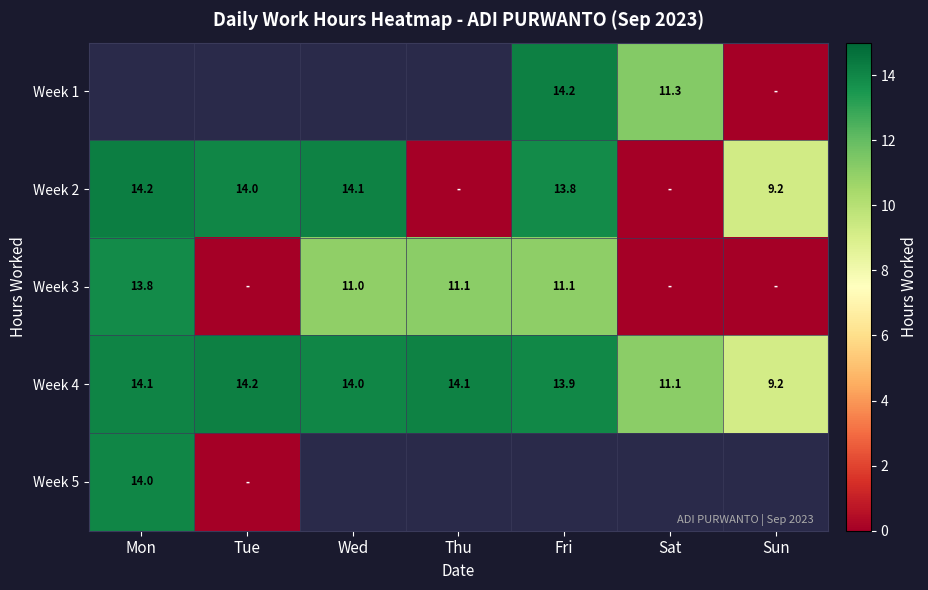

True or false: Week 4 has a value of 14.1 at Mon.

True